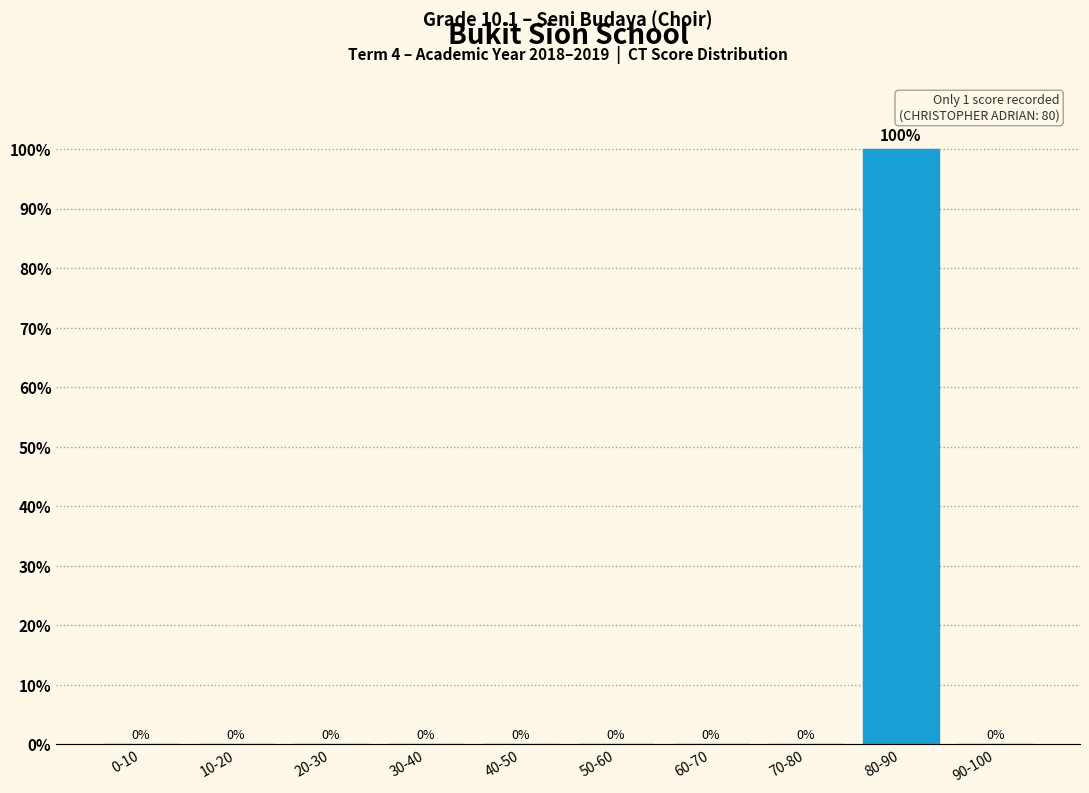

Reading left to right, list all the values displayed in this chart.

0-10=0	10-20=0	20-30=0	30-40=0	40-50=0	50-60=0	60-70=0	70-80=0	80-90=100	90-100=0